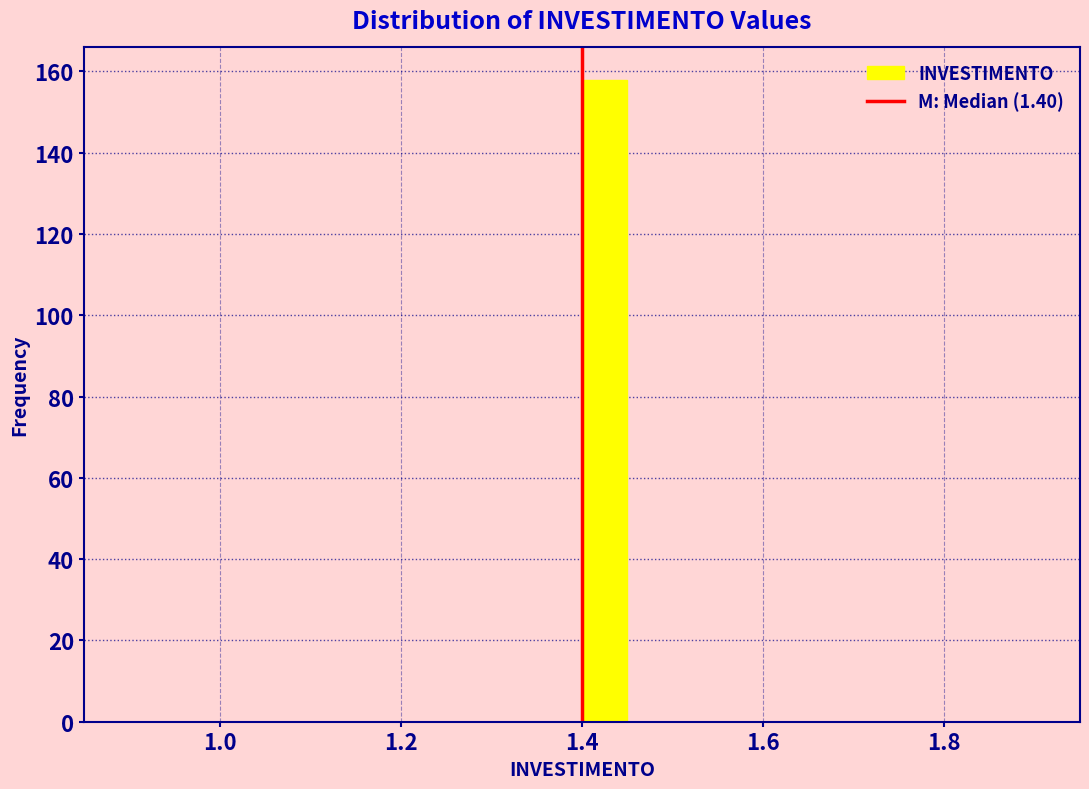

Around what value on the x-axis is the tallest bar? Give the approximate position of its centre, as read against the axis.

1.42